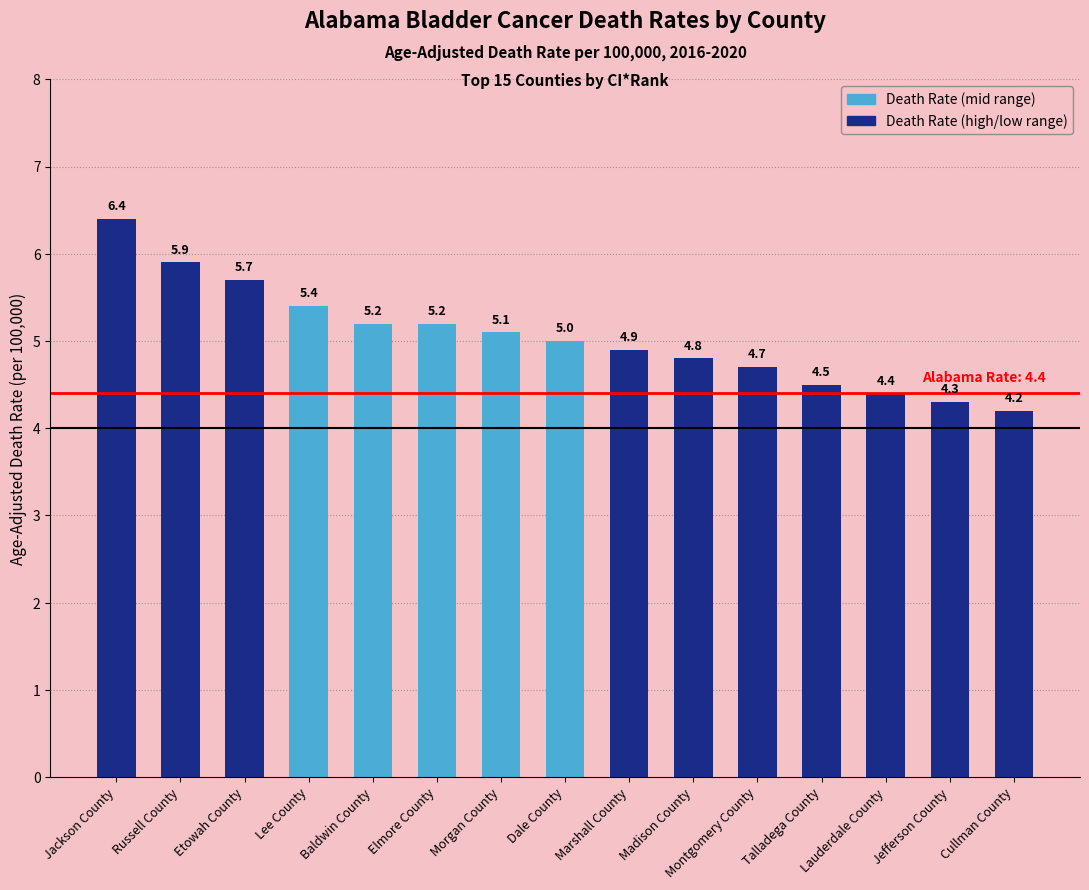

Are the bars horizontal?

No